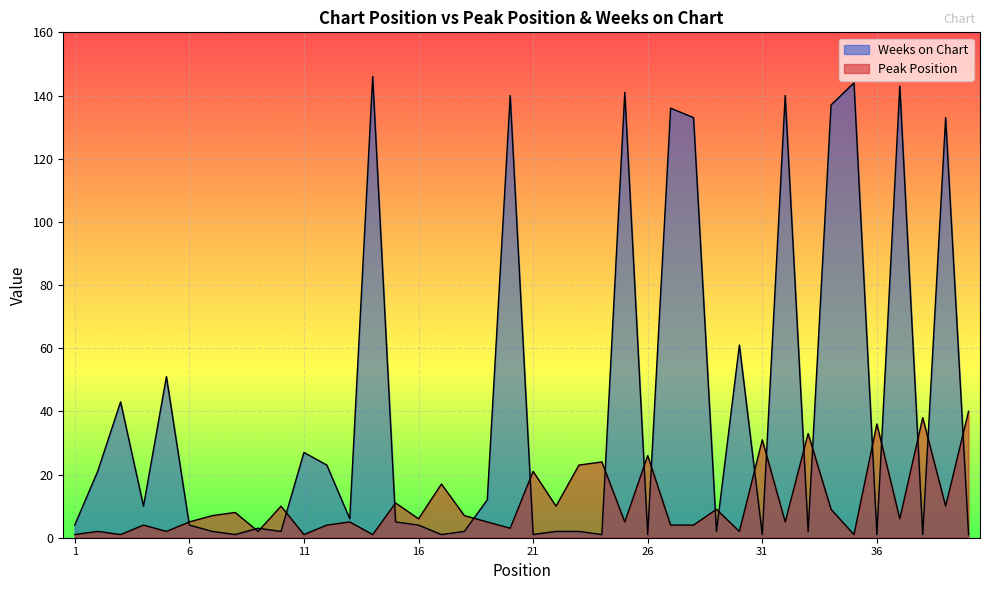

Count the number of categories in the chart.

40